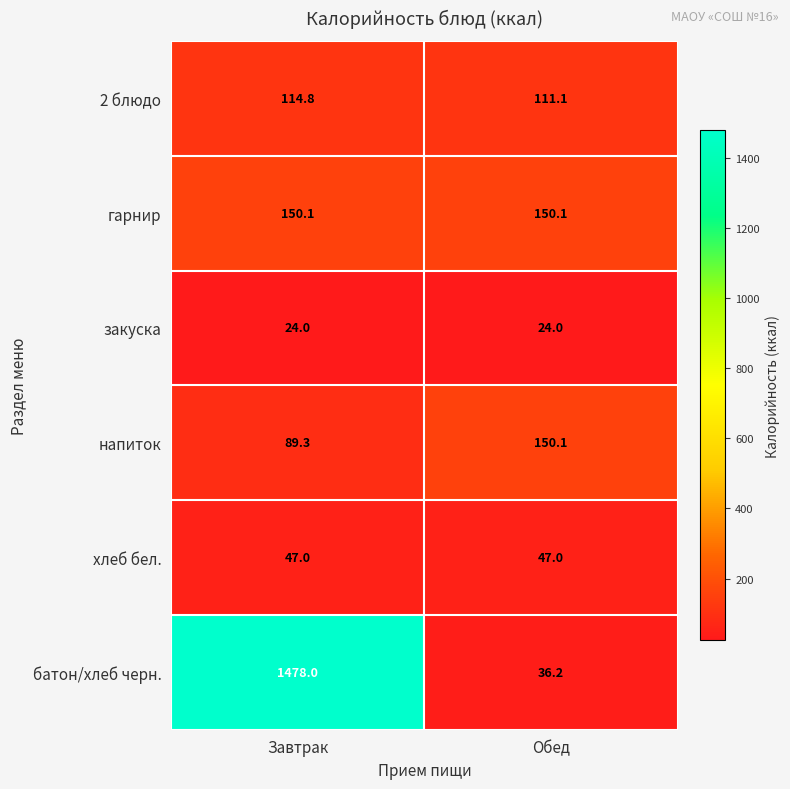

Reading left to right, what are all the values shown in this chart?

2 блюдо: Завтрак=114.8	Обед=111.1
гарнир: Завтрак=150.1	Обед=150.1
закуска: Завтрак=24.0	Обед=24.0
напиток: Завтрак=89.3	Обед=150.1
хлеб бел.: Завтрак=47.0	Обед=47.0
батон/хлеб черн.: Завтрак=1478.0	Обед=36.2